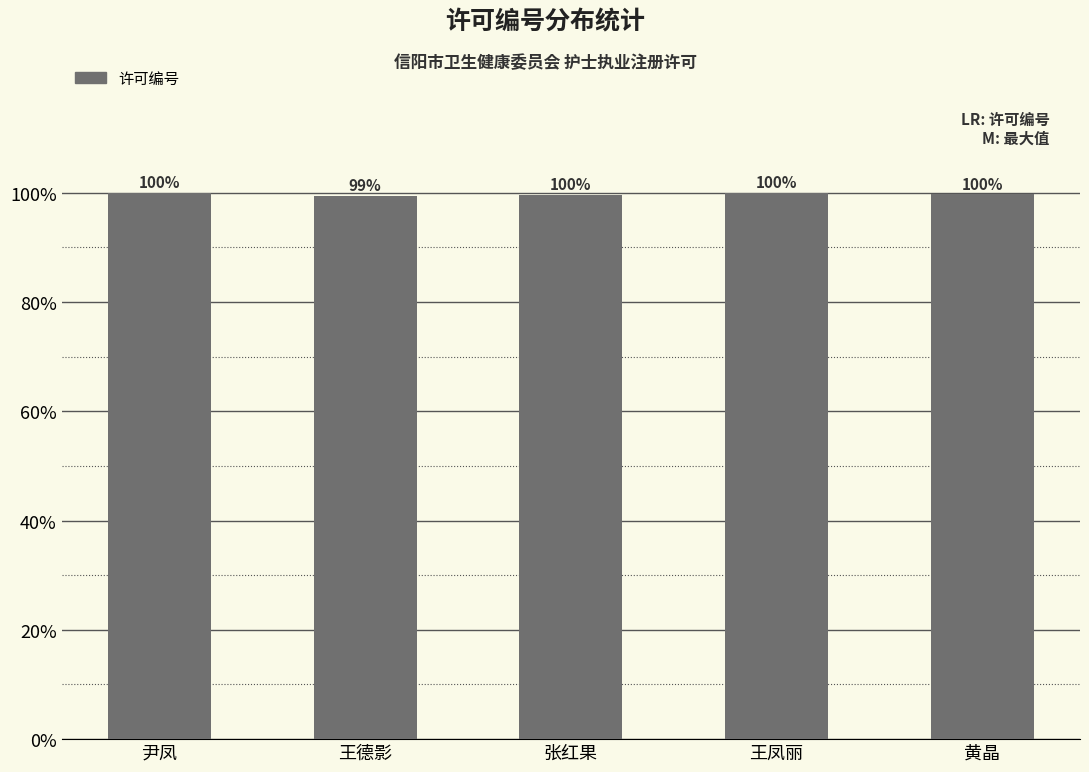

What is the difference between the values at 尹凤 and 张红果?

0.4